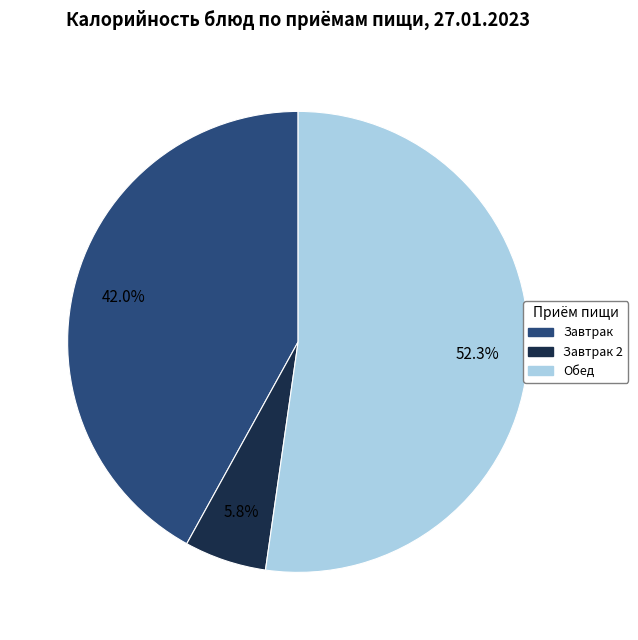

Is there a majority slice in this chart?

Yes